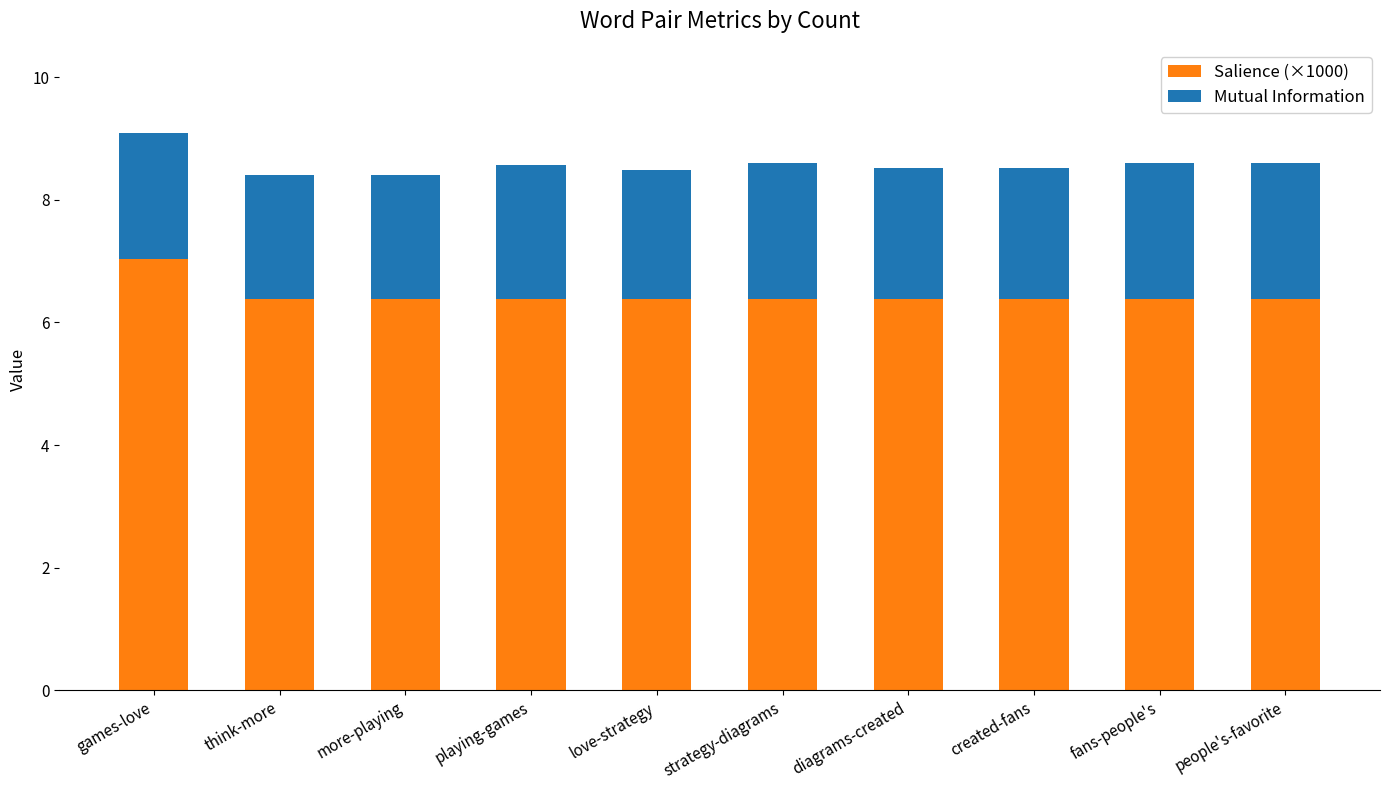

How many series are shown in this chart?

2